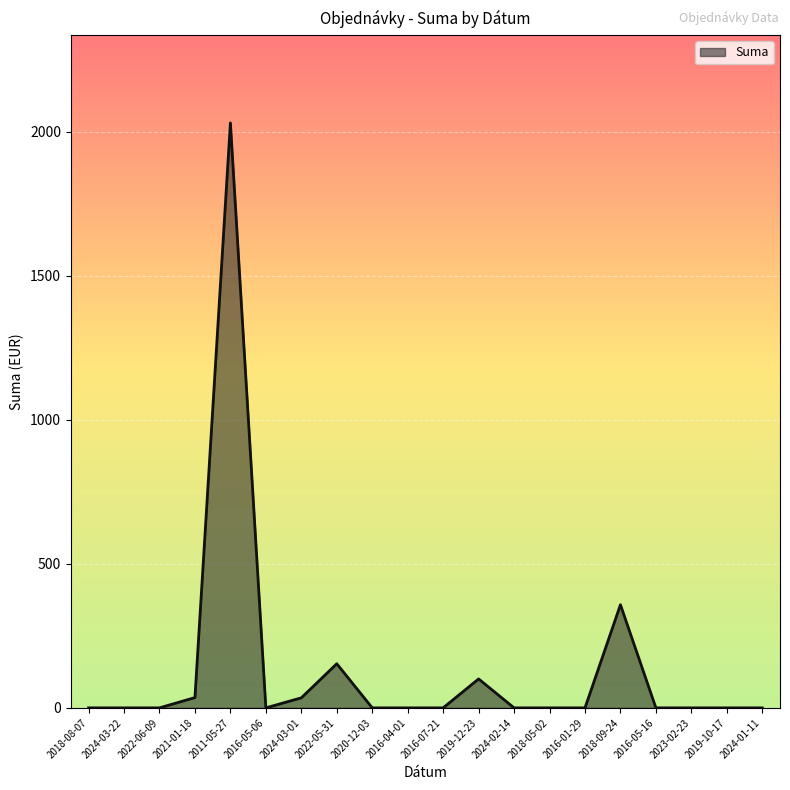

Is it true that the value at 2019-12-23 is 100.4?

True